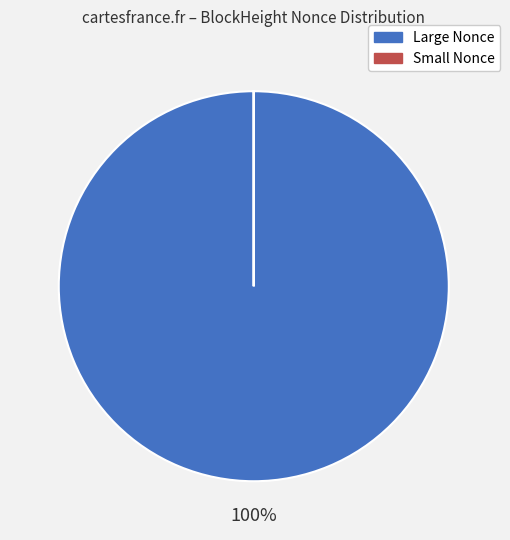

To the nearest percent, what is the difference between the largest and smallest slice percentages?

100%